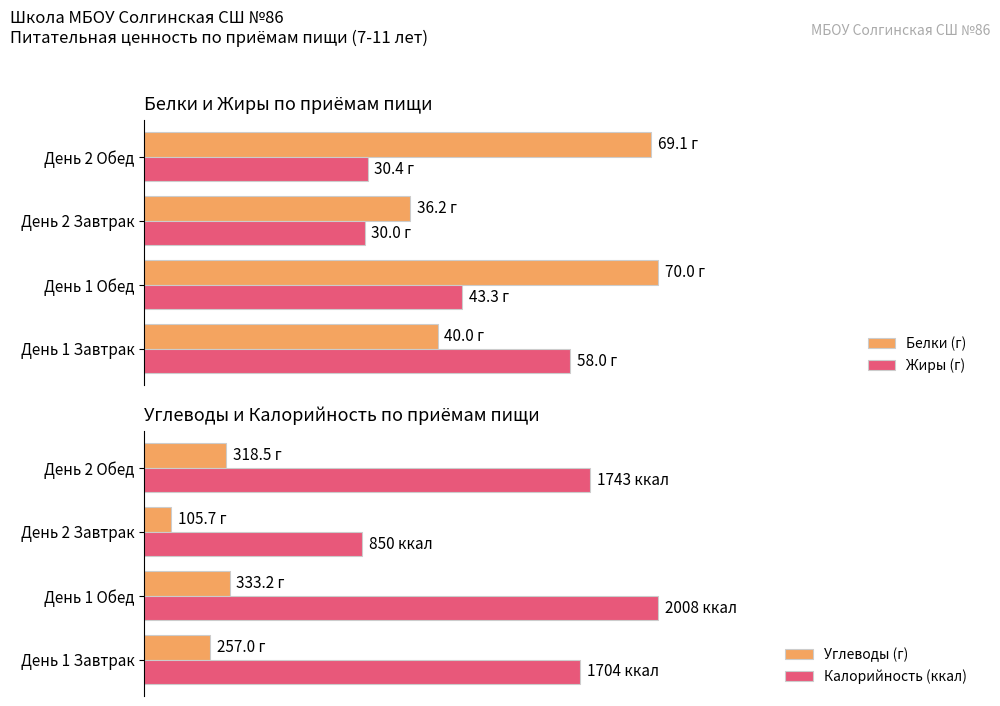

What is the minimum value for Калорийность (ккал)?

850.0